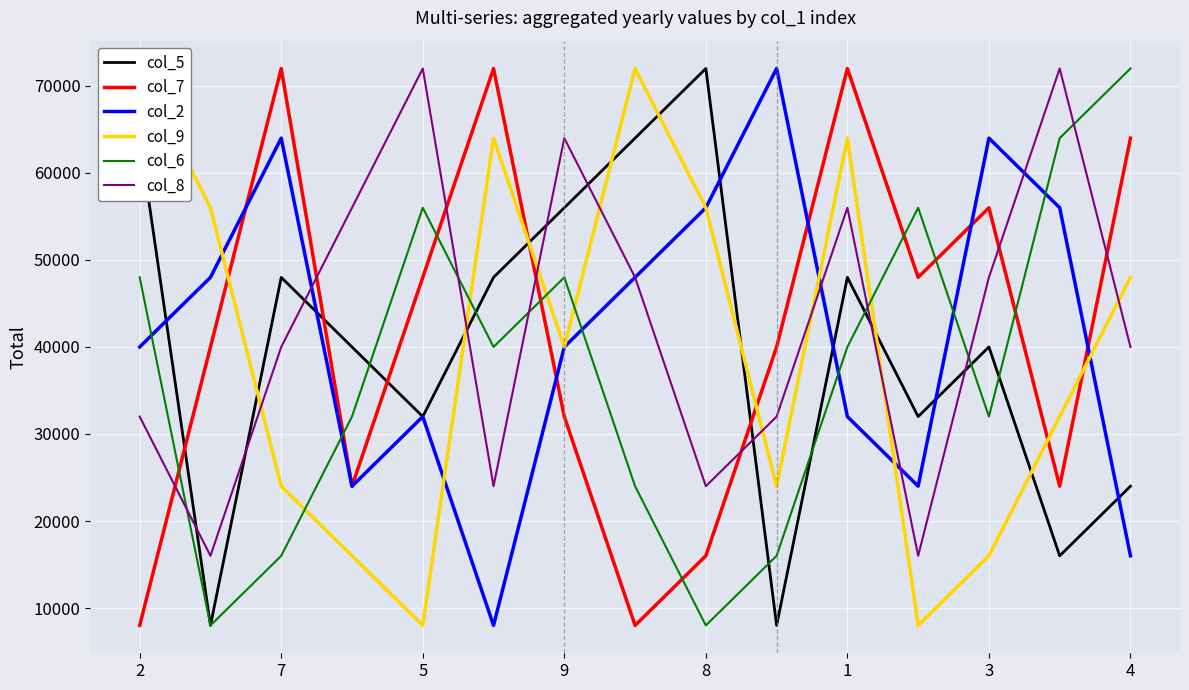

In col_5, how many points are higher than both neighbors (excluding endpoints)?

4